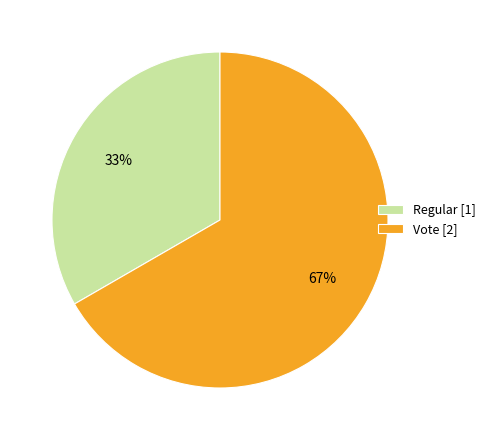

To the nearest percent, what is the combined percentage of Regular [1] and Vote [2]?

100%